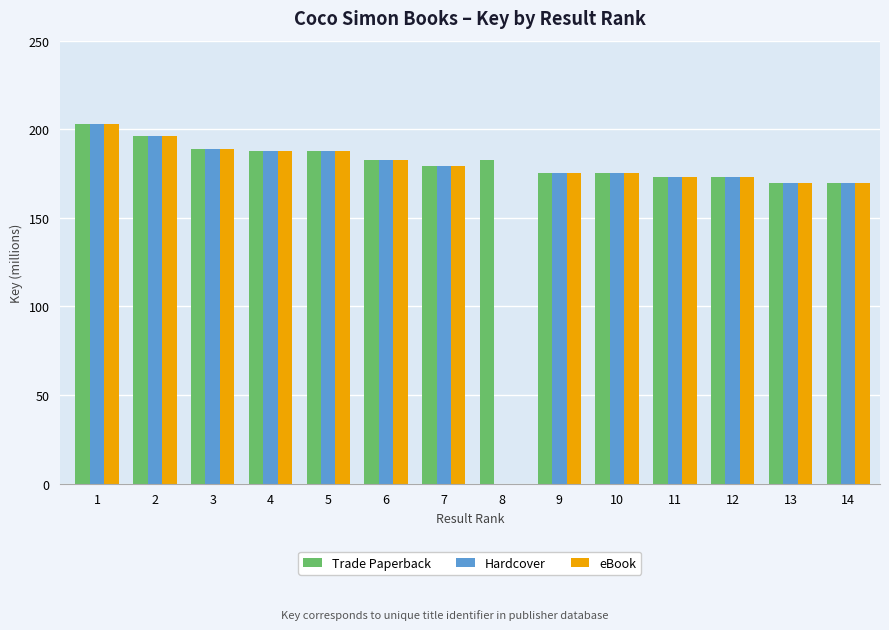

Is it true that eBook equals 188.9 at 3?

True